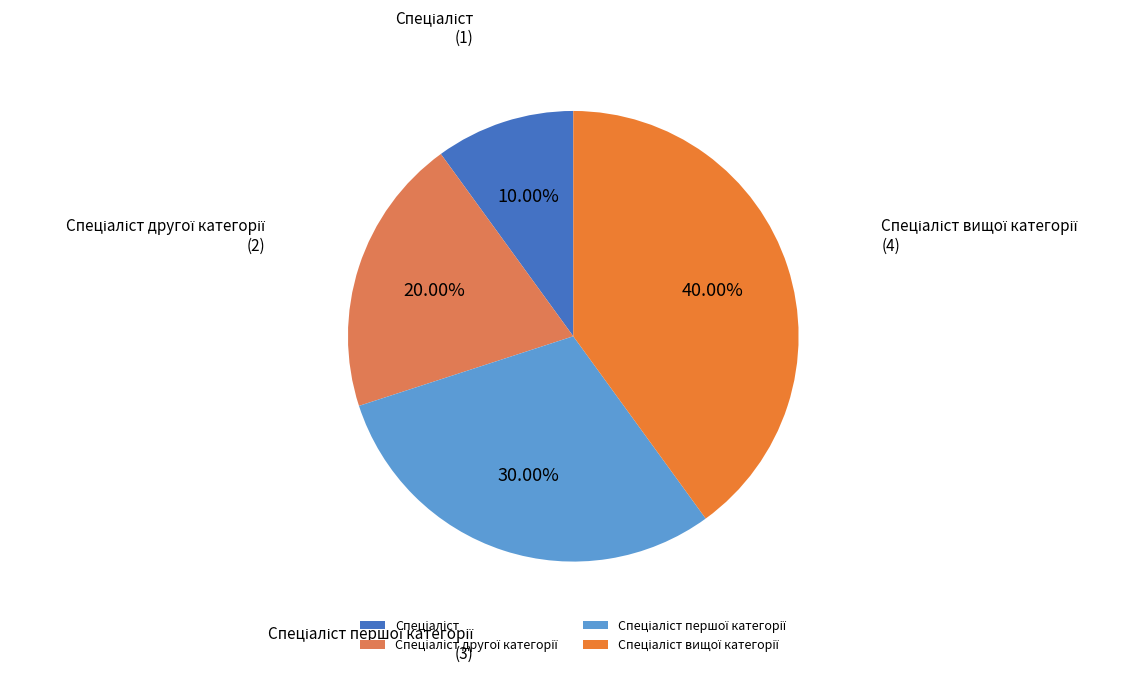

Is there a majority slice in this chart?

No